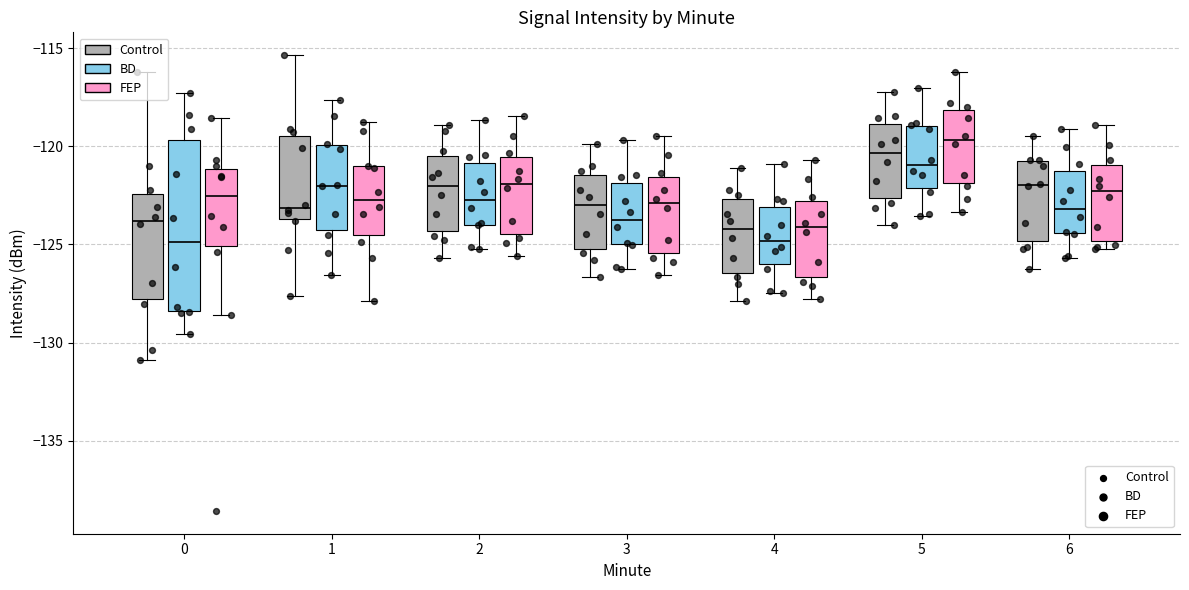

Reading left to right, read every box against the y-axis: the position of its median line, the range the box covers, and the ends of its whiskers. The values are not printed on the chart, so give them approximately, as read against the axis.

0 (Control): median -124.0, box -128.0 to -122.5, whiskers -131.0 to -116.0
0 (BD): median -125.0, box -128.5 to -119.5, whiskers -129.5 to -117.5
0 (FEP): median -122.5, box -125.0 to -121.0, whiskers -128.5 to -118.5
1 (Control): median -123.0, box -123.5 to -119.5, whiskers -127.5 to -115.5
1 (BD): median -122.0, box -124.0 to -120.0, whiskers -126.5 to -117.5
1 (FEP): median -122.5, box -124.5 to -121.0, whiskers -128.0 to -119.0
2 (Control): median -122.0, box -124.5 to -120.5, whiskers -125.5 to -119.0
2 (BD): median -122.5, box -124.0 to -121.0, whiskers -125.0 to -118.5
2 (FEP): median -122.0, box -124.5 to -120.5, whiskers -125.5 to -118.5
3 (Control): median -123.0, box -125.0 to -121.5, whiskers -126.5 to -120.0
3 (BD): median -123.5, box -125.0 to -122.0, whiskers -126.0 to -119.5
3 (FEP): median -123.0, box -125.5 to -121.5, whiskers -126.5 to -119.5
4 (Control): median -124.0, box -126.5 to -122.5, whiskers -128.0 to -121.0
4 (BD): median -125.0, box -126.0 to -123.0, whiskers -127.5 to -121.0
4 (FEP): median -124.0, box -126.5 to -123.0, whiskers -128.0 to -120.5
5 (Control): median -120.5, box -122.5 to -119.0, whiskers -124.0 to -117.0
5 (BD): median -121.0, box -122.0 to -119.0, whiskers -123.5 to -117.0
5 (FEP): median -119.5, box -122.0 to -118.0, whiskers -123.5 to -116.0
6 (Control): median -122.0, box -125.0 to -121.0, whiskers -126.0 to -119.5
6 (BD): median -123.0, box -124.5 to -121.0, whiskers -125.5 to -119.0
6 (FEP): median -122.5, box -125.0 to -121.0, whiskers -125.0 (just below the box's lower edge) to -119.0